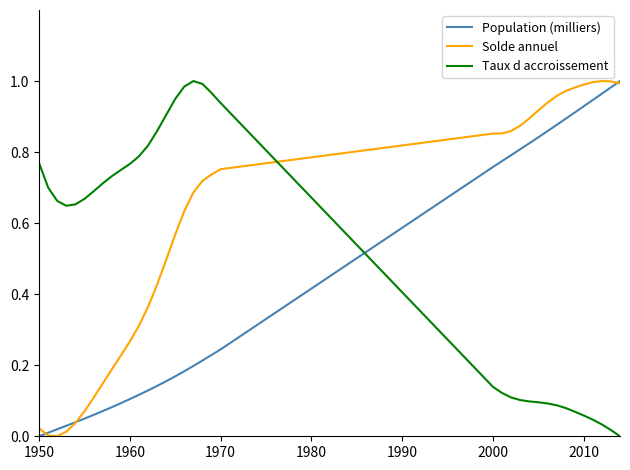

How many intersections are there between Solde annuel and Taux d accroissement?

1